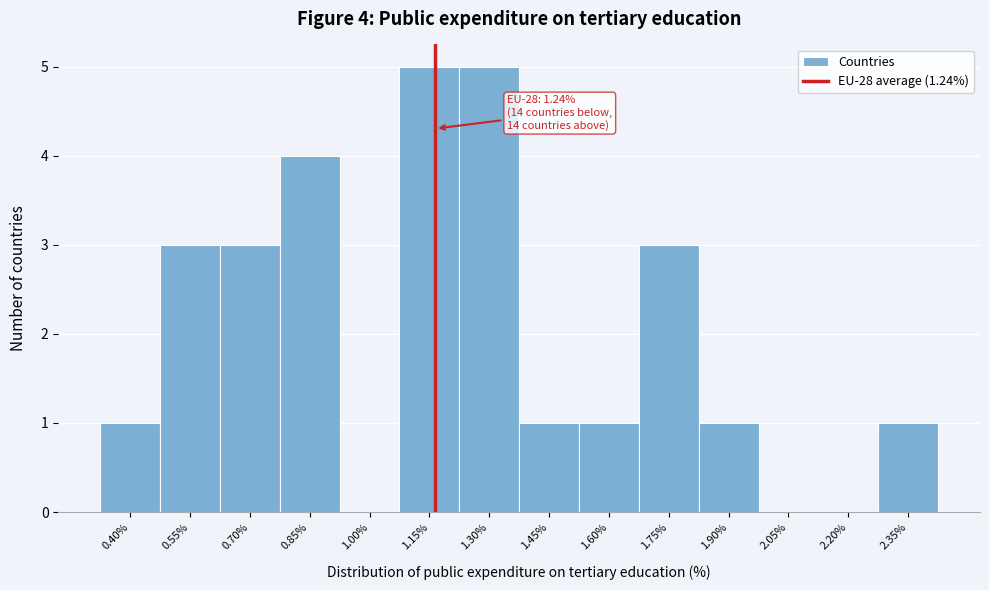

Reading left to right, list all the values displayed in this chart.

0.40%=1	0.55%=3	0.70%=3	0.85%=4	1.00%=0	1.15%=5	1.30%=5	1.45%=1	1.60%=1	1.75%=3	1.90%=1	2.05%=0	2.20%=0	2.35%=1